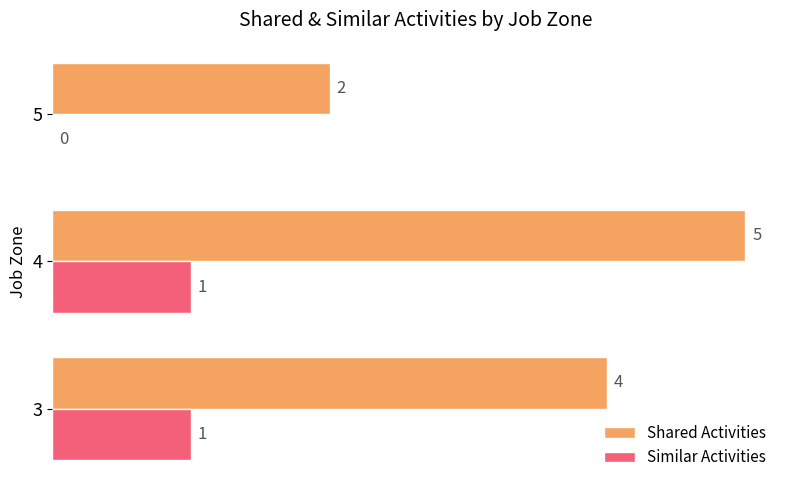

How many Shared Activities values are between 2 and 5?

3